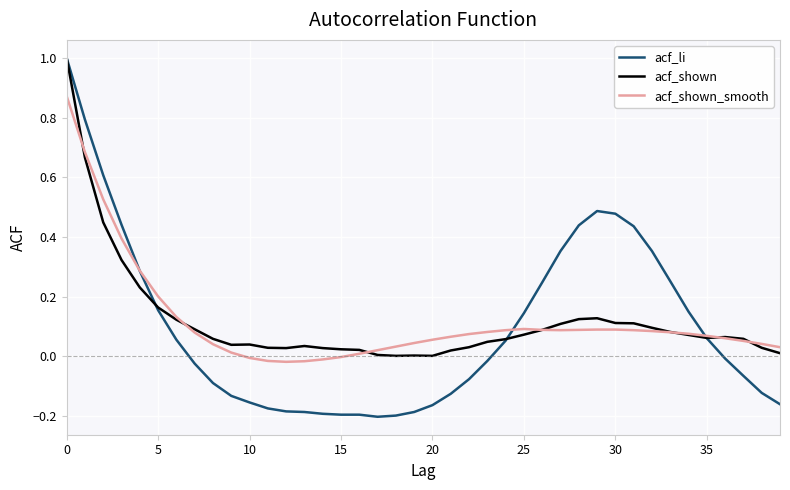

At how many categories does at least one series exceed 0?

40